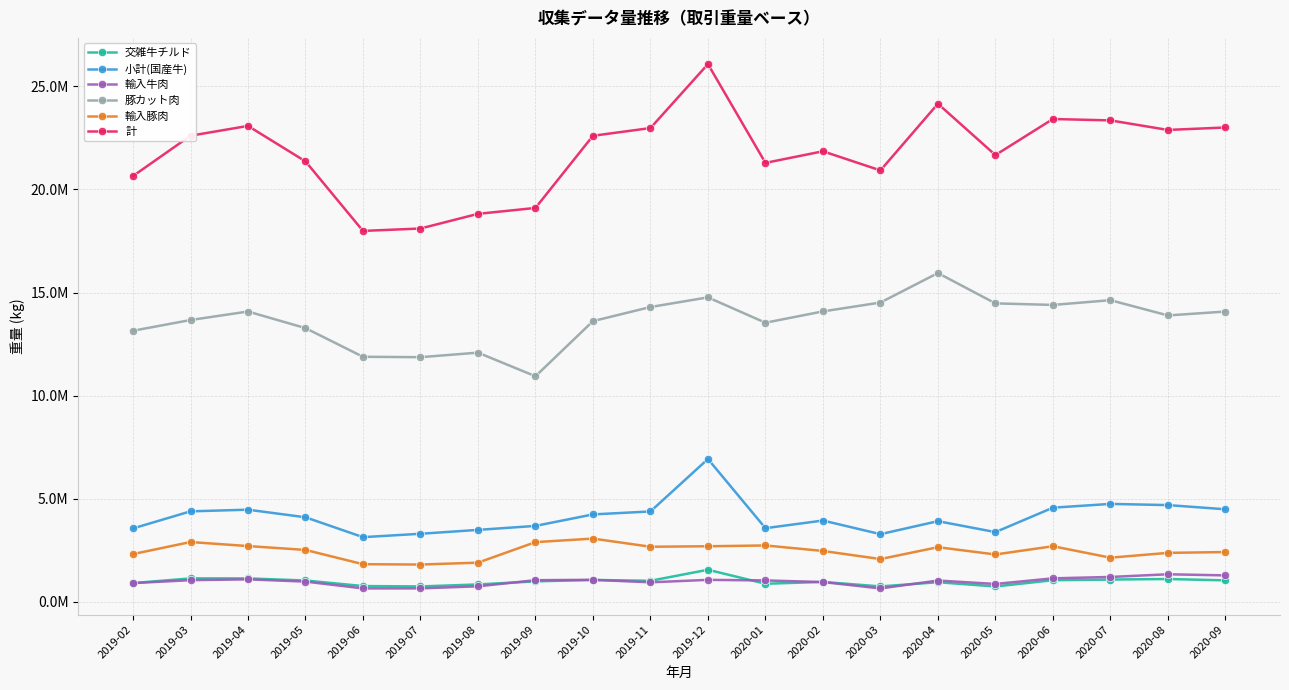

Is it true that 輸入牛肉 equals 1385461 at 2019-10?

False